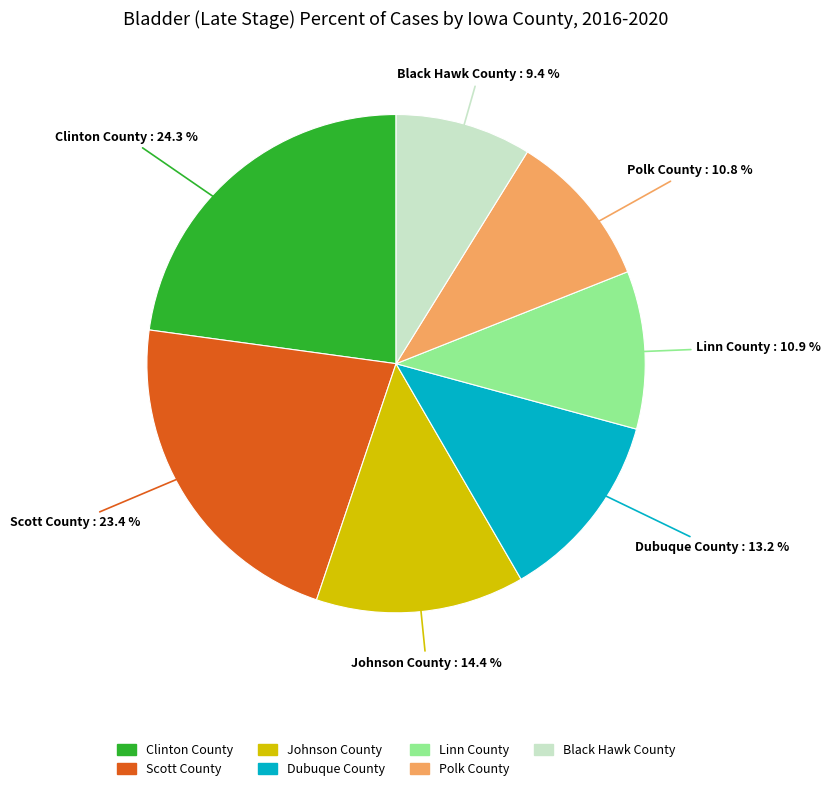

The Dubuque County slice represents 23% of the pie. True or false?

False